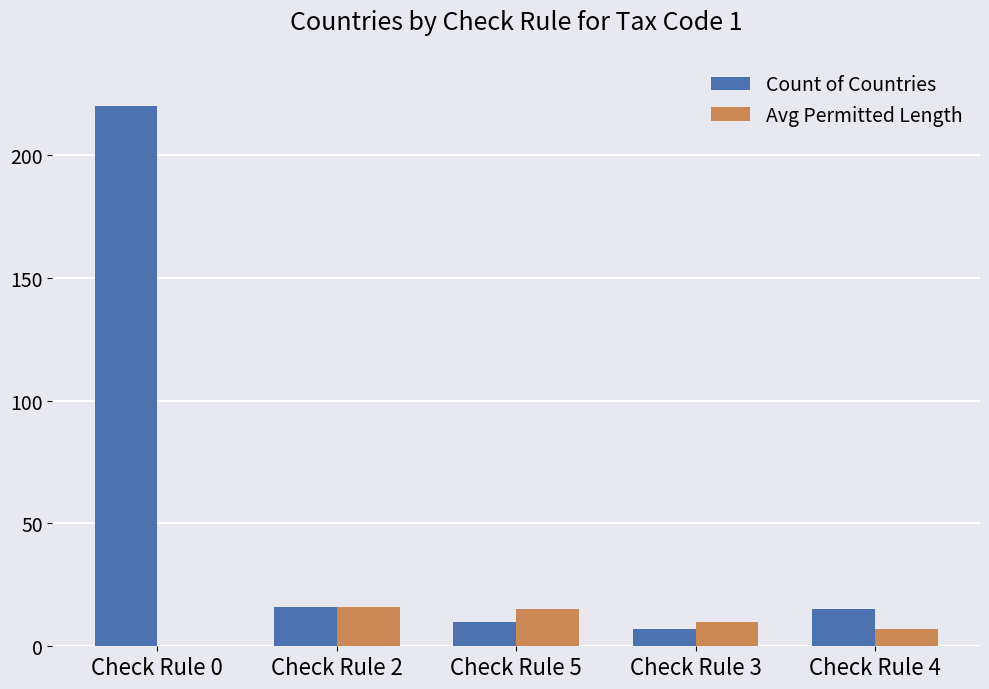

Reading left to right, transcribe all the data shown in this chart.

Count of Countries: Check Rule 0=220	Check Rule 2=16	Check Rule 5=10	Check Rule 3=7	Check Rule 4=15
Avg Permitted Length: Check Rule 0=0	Check Rule 2=16	Check Rule 5=15	Check Rule 3=10	Check Rule 4=7